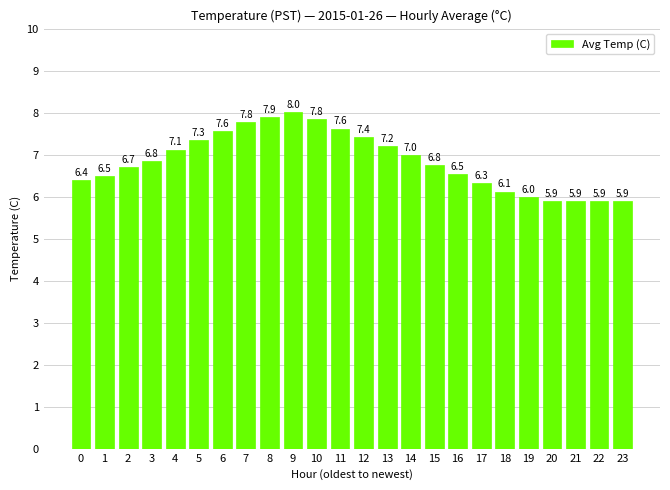

What is the difference between the maximum and minimum values?

2.1